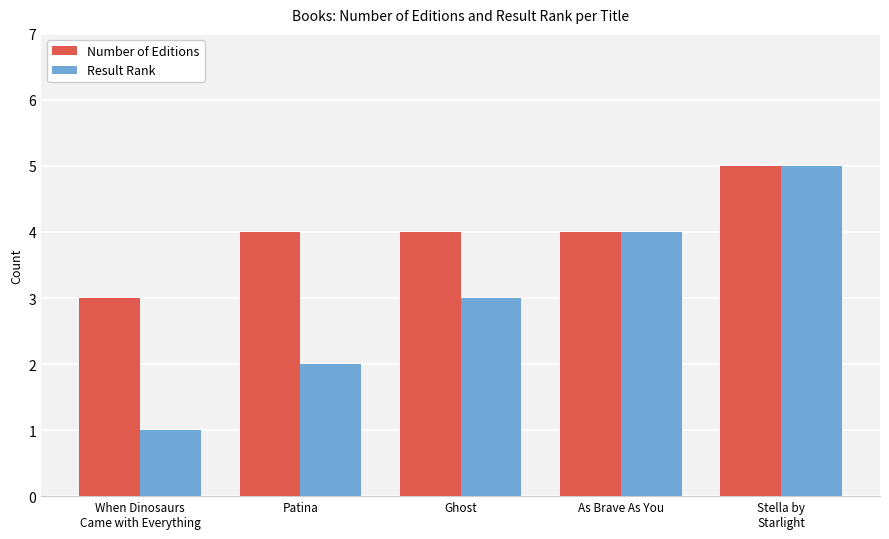

What are all the series names shown in the legend?

Number of Editions, Result Rank